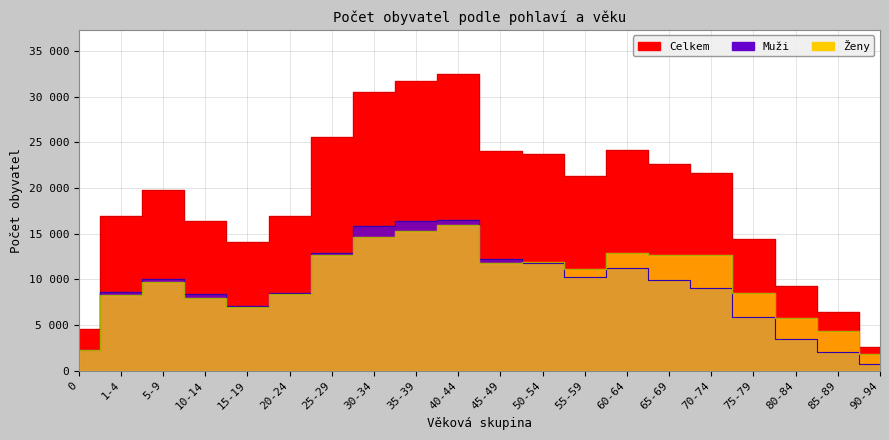

Is it true that Celkem equals 30526 at 30-34?

True